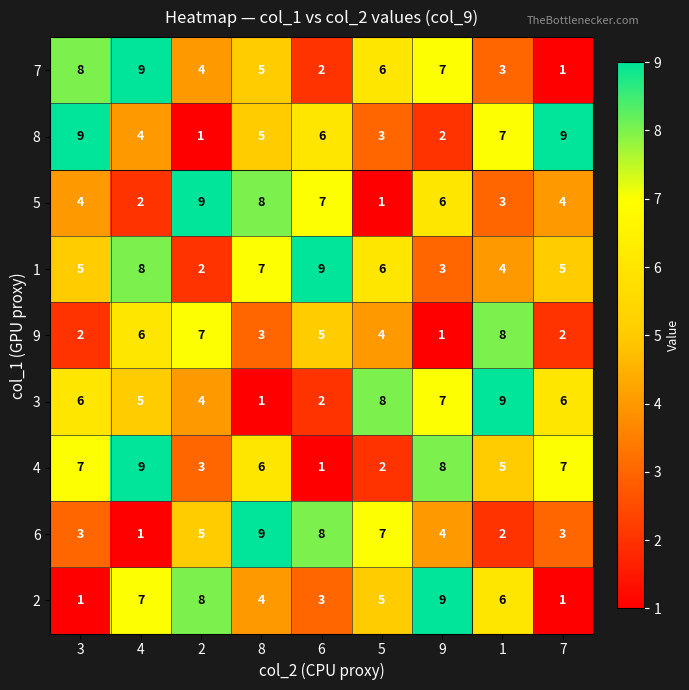

The value of 5 at 2 is 9. True or false?

True